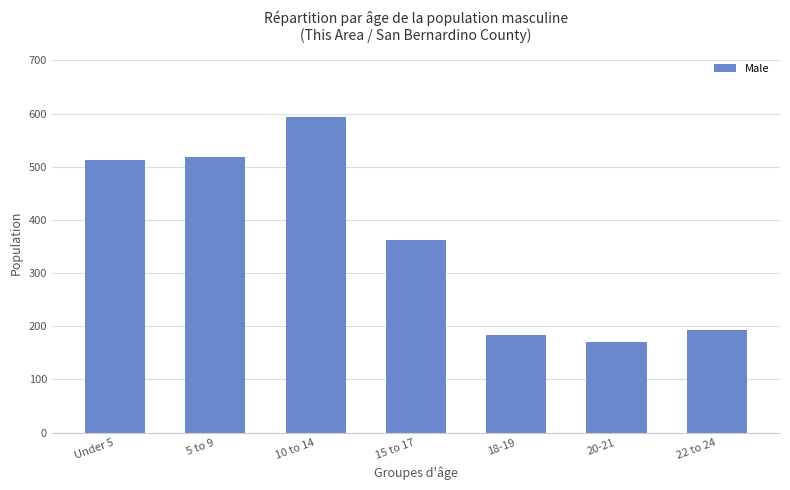

How many bars are there in total?

7